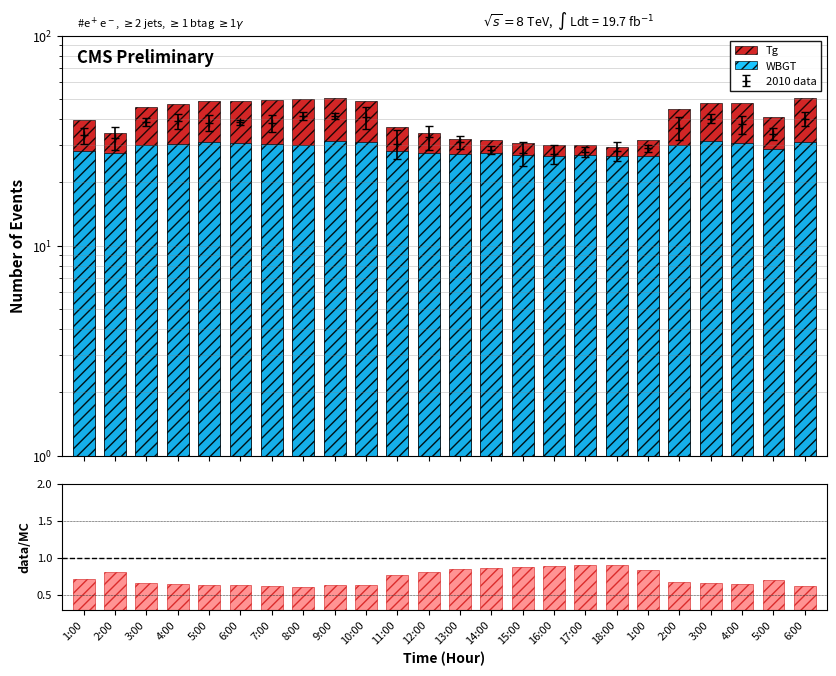

How many bars are there in each group?

3